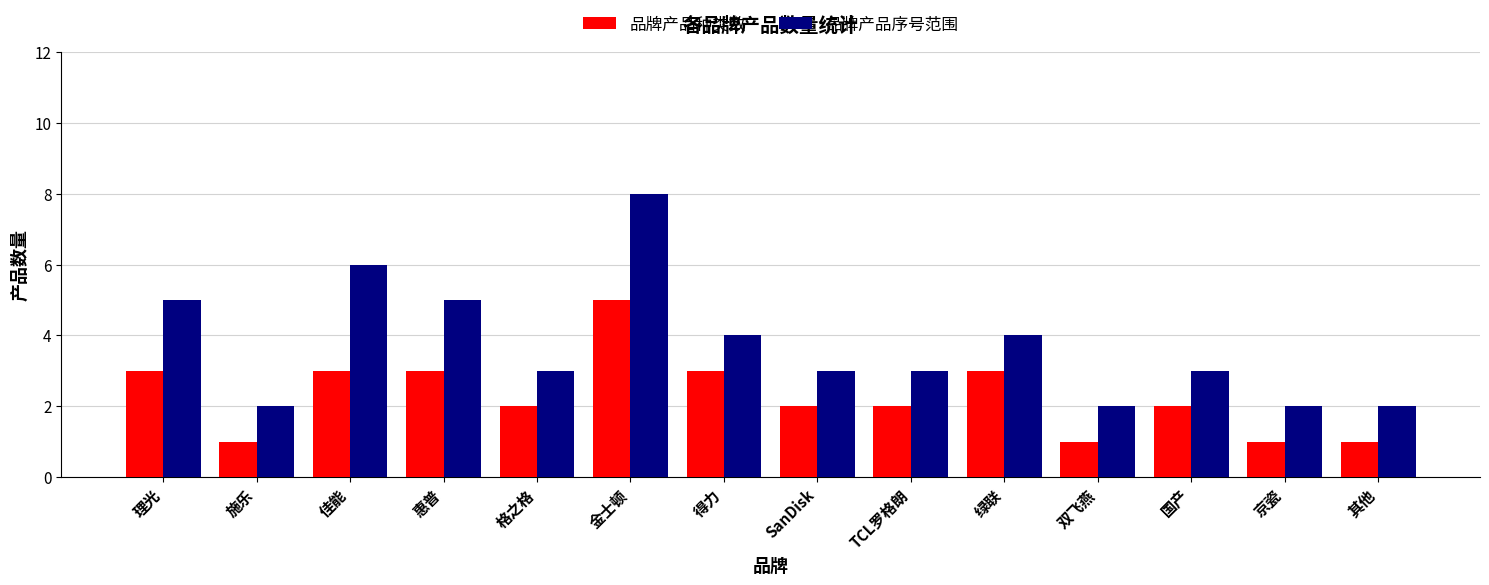

What is the sum of all 品牌产品序号范围 values?

52